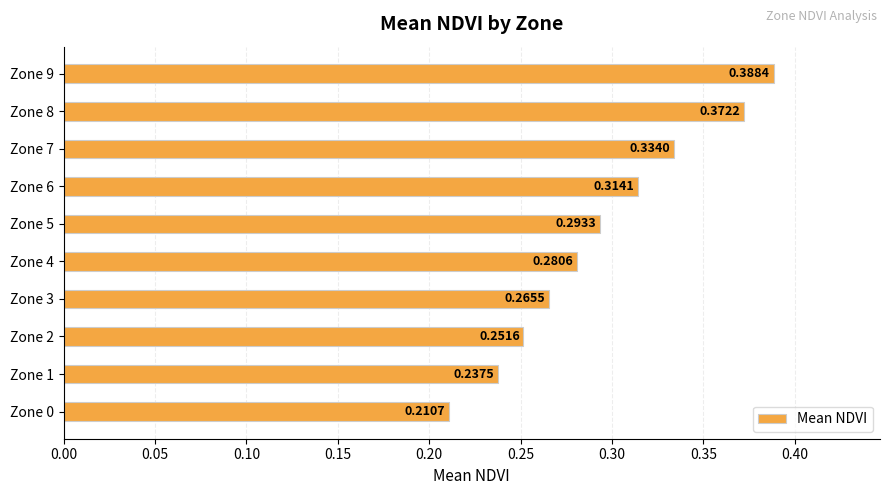

What is the change in value from Zone 3 to Zone 9?

+0.1